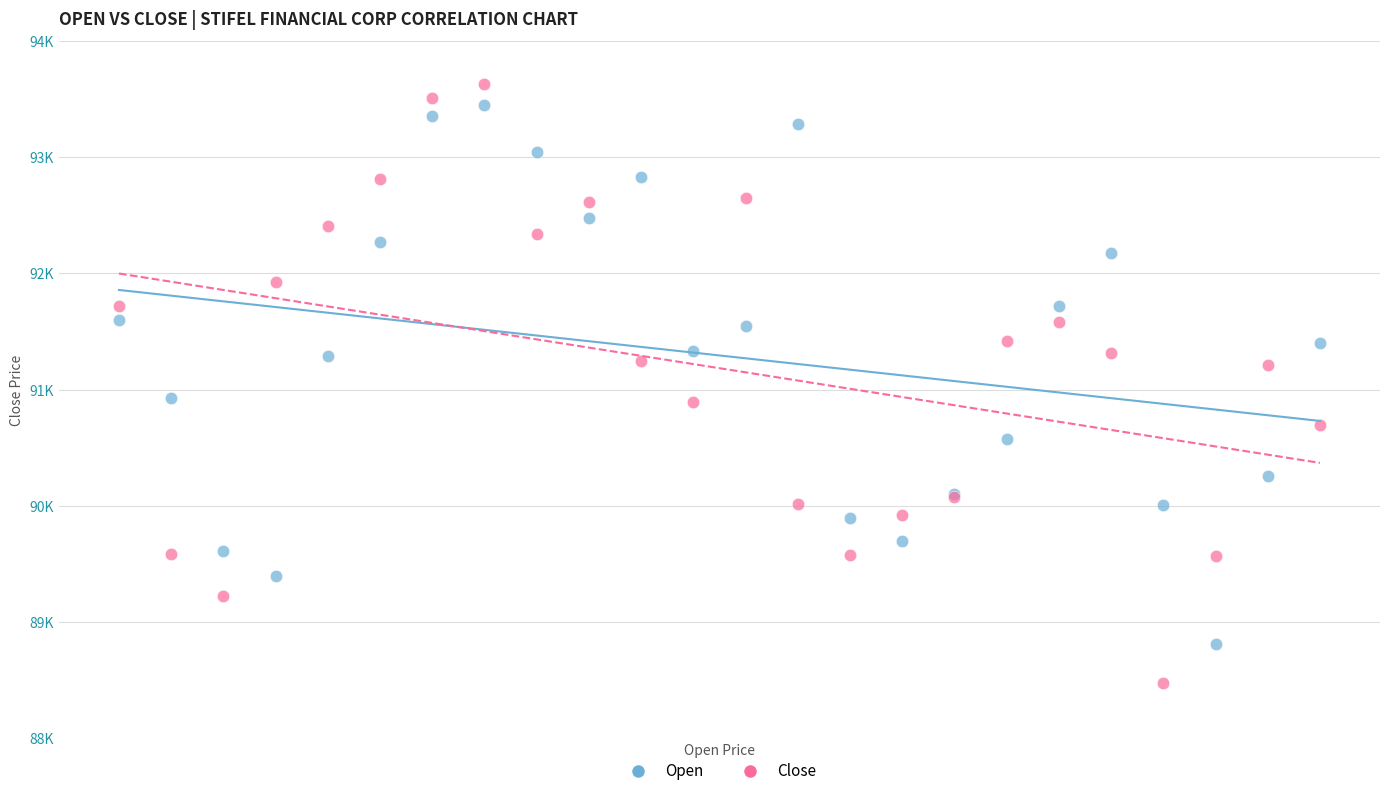

What are all the series names shown in the legend?

Open, Close